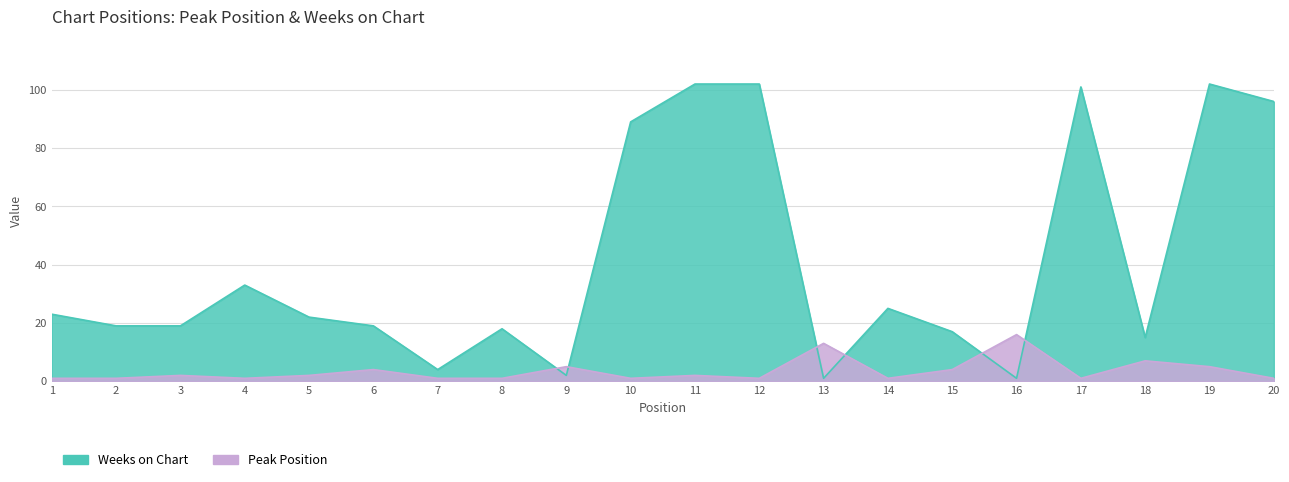

What is the average value of the Weeks on Chart series?

40